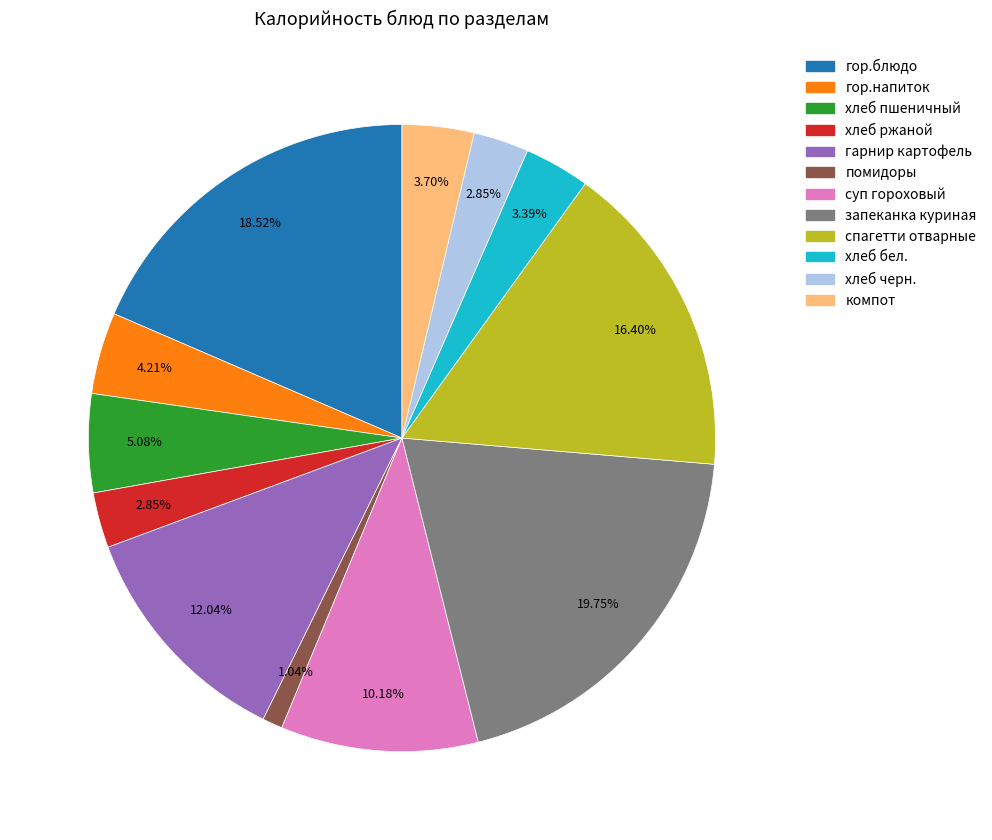

Combined, do помидоры and хлеб пшеничный account for over 50%?

No